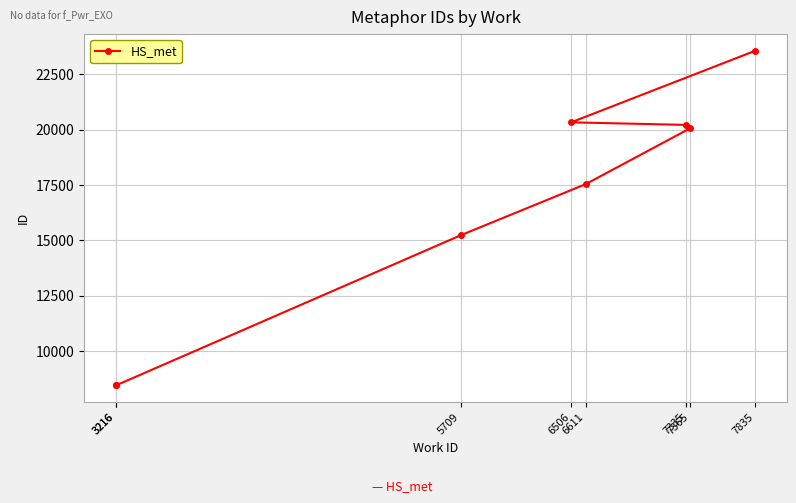

The value at 6611 is 17541. True or false?

True